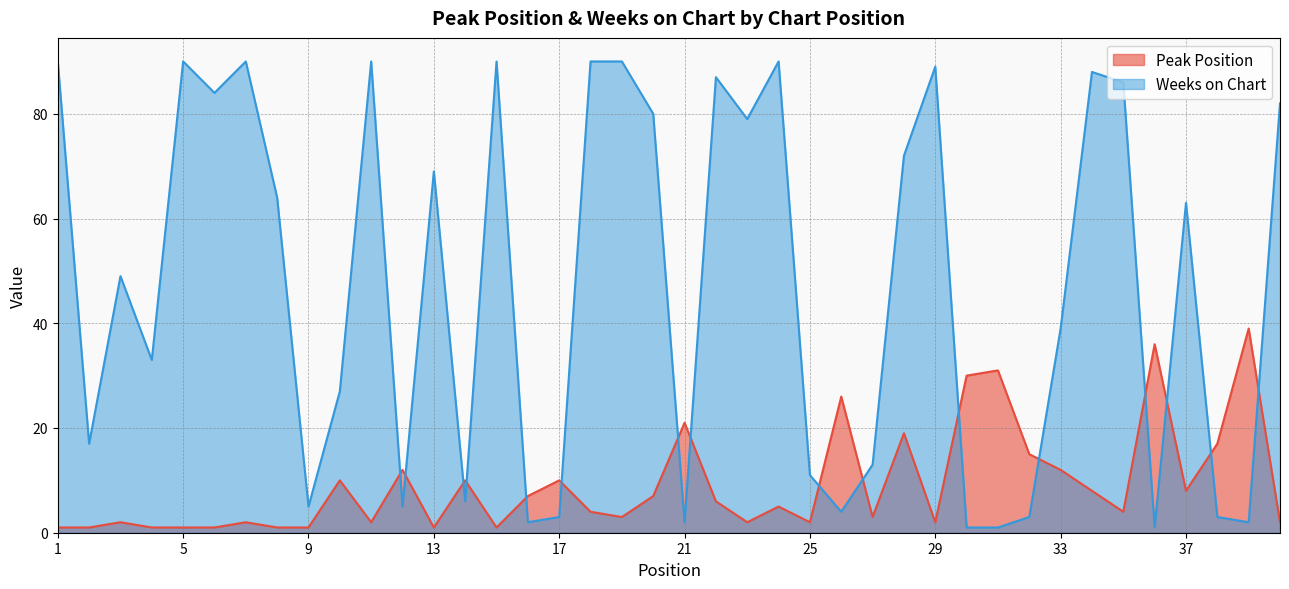

What is the spread (max minus min) of values at 28?

53